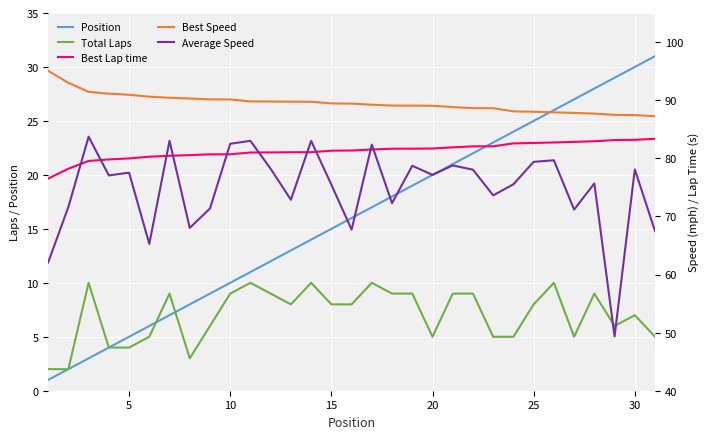

What is the greatest value displayed?

95.0